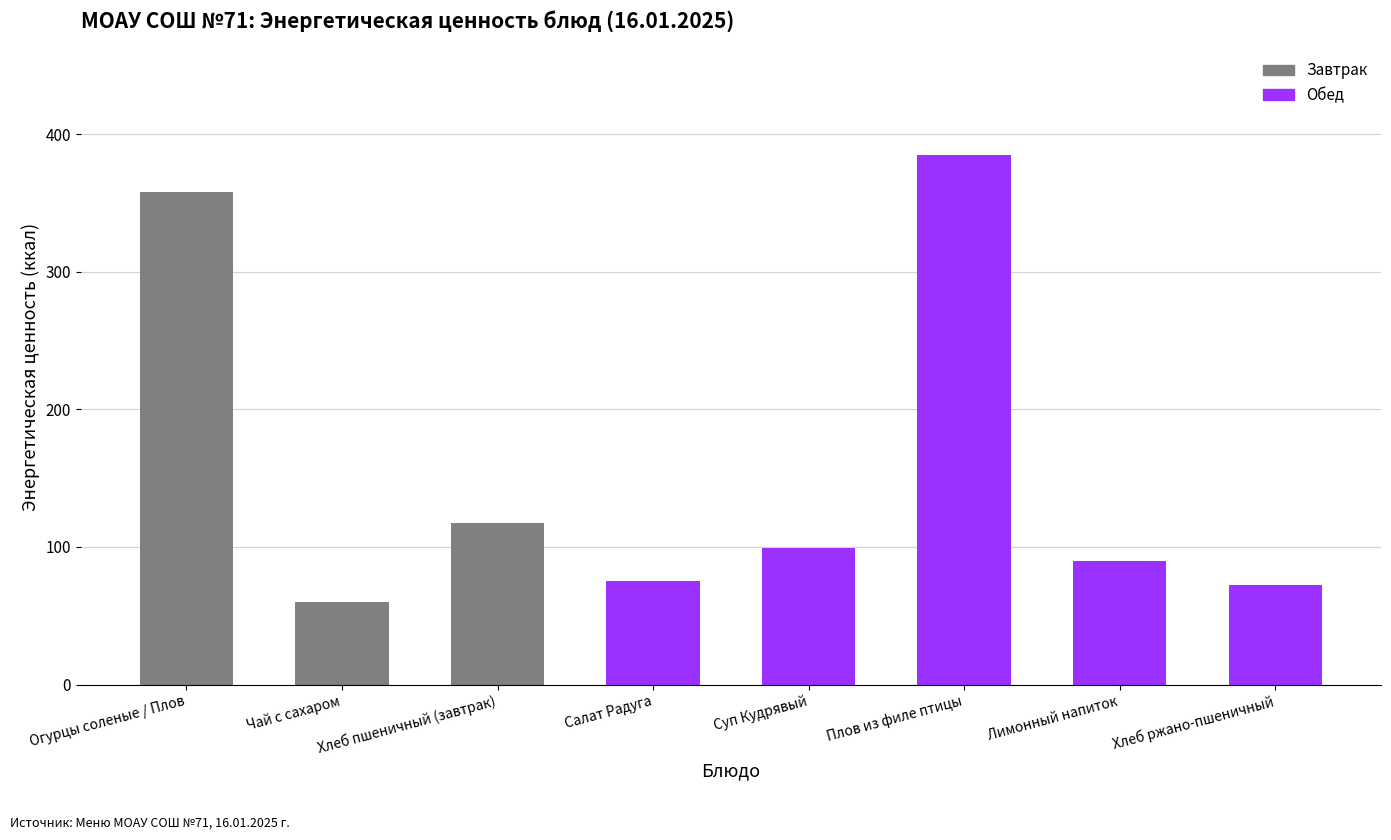

Reading left to right, transcribe all the data shown in this chart.

Огурцы соленые / Плов=358.0	Чай с сахаром=60.0	Хлеб пшеничный (завтрак)=117.5	Салат Радуга=75.5	Суп Кудрявый=99.4	Плов из филе птицы=385.2	Лимонный напиток=89.6	Хлеб ржано-пшеничный=72.4